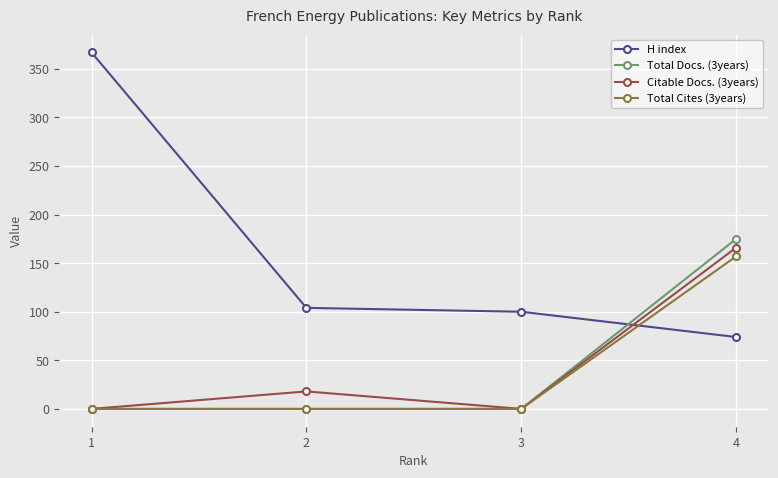

What is the difference between the Total Cites (3years) values at 4 and 3?

157